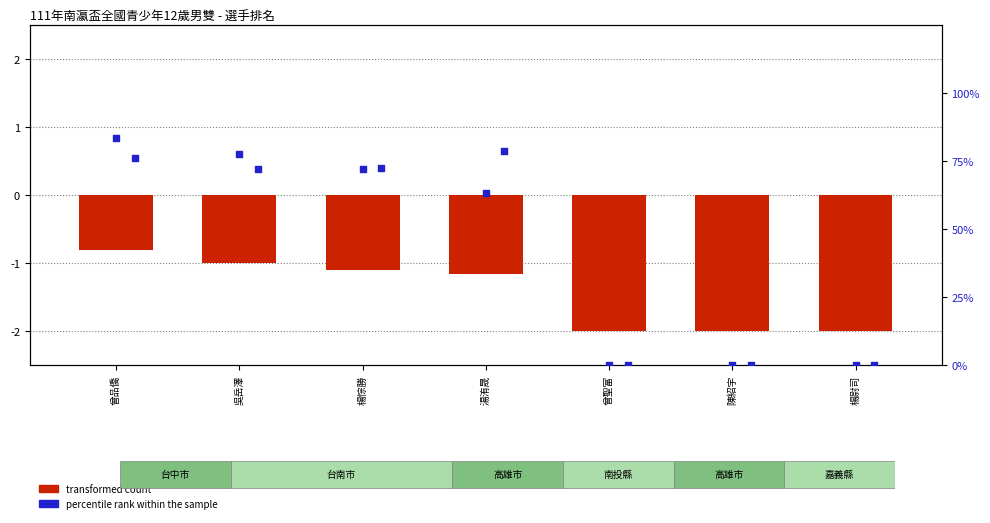

Is the value of percentile rank within the sample at 湯洧晟 greater than the value of transformed count at 楊悰勝?

Yes